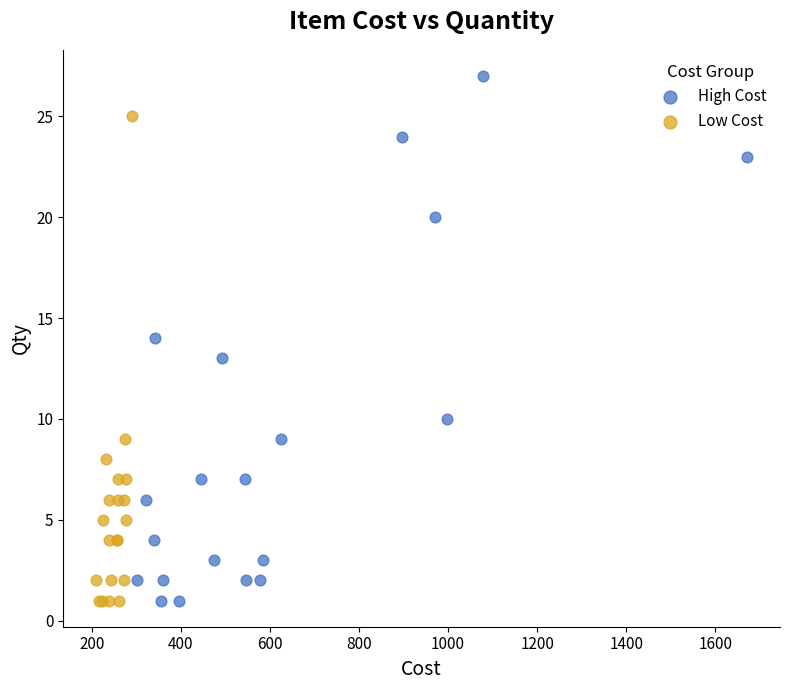

Which series has the largest Y range (max minus min)?

High Cost